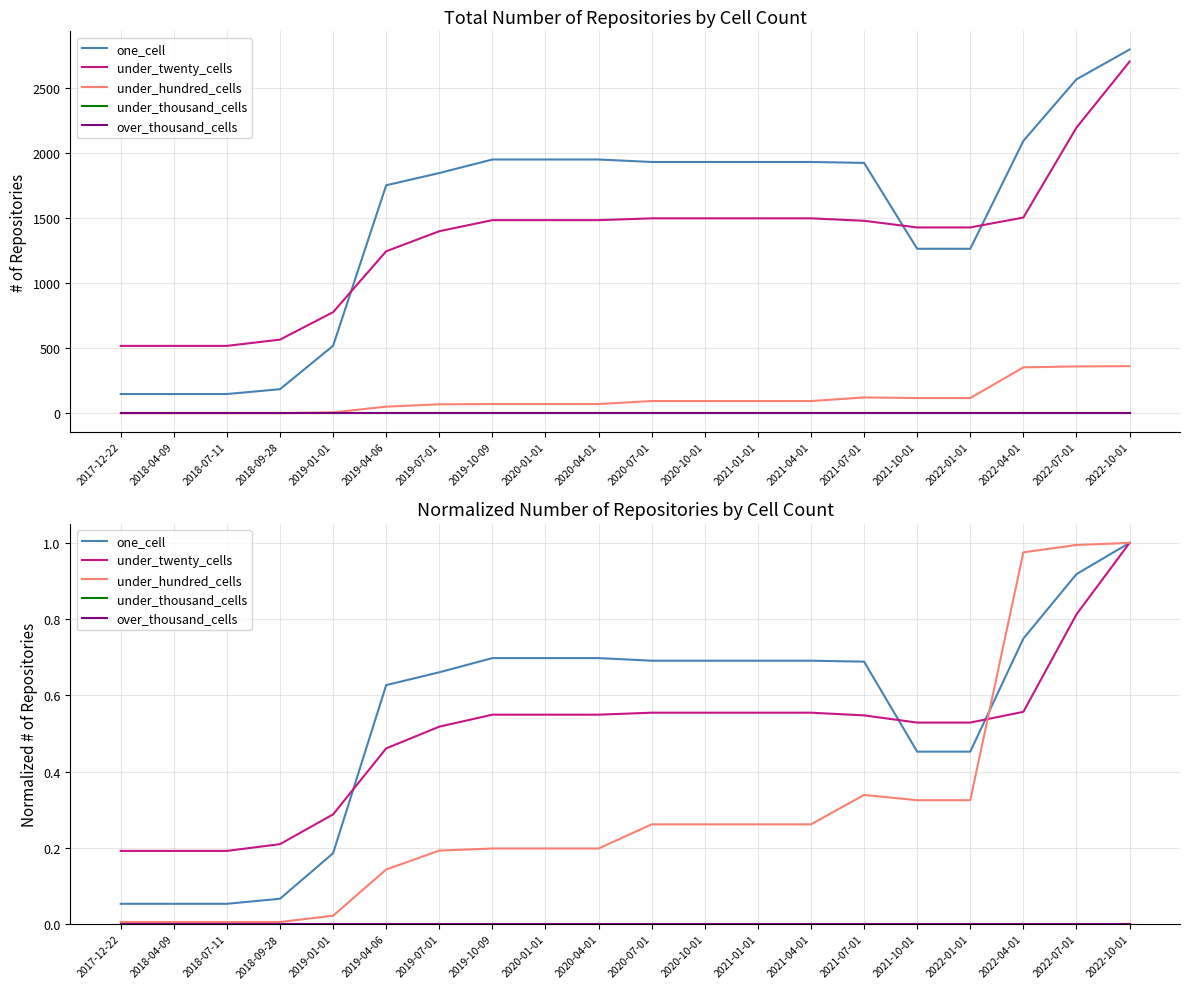

Reading left to right, what are all the values shown in this chart?

one_cell: 2017-12-22=0.1	2018-04-09=0.1	2018-07-11=0.1	2018-09-28=0.1	2019-01-01=0.2	2019-04-06=0.6	2019-07-01=0.7	2019-10-09=0.7	2020-01-01=0.7	2020-04-01=0.7	2020-07-01=0.7	2020-10-01=0.7	2021-01-01=0.7	2021-04-01=0.7	2021-07-01=0.7	2021-10-01=0.5	2022-01-01=0.5	2022-04-01=0.7	2022-07-01=0.9	2022-10-01=1.0
under_twenty_cells: 2017-12-22=0.2	2018-04-09=0.2	2018-07-11=0.2	2018-09-28=0.2	2019-01-01=0.3	2019-04-06=0.5	2019-07-01=0.5	2019-10-09=0.5	2020-01-01=0.5	2020-04-01=0.5	2020-07-01=0.6	2020-10-01=0.6	2021-01-01=0.6	2021-04-01=0.6	2021-07-01=0.5	2021-10-01=0.5	2022-01-01=0.5	2022-04-01=0.6	2022-07-01=0.8	2022-10-01=1.0
under_hundred_cells: 2017-12-22=0.0	2018-04-09=0.0	2018-07-11=0.0	2018-09-28=0.0	2019-01-01=0.0	2019-04-06=0.1	2019-07-01=0.2	2019-10-09=0.2	2020-01-01=0.2	2020-04-01=0.2	2020-07-01=0.3	2020-10-01=0.3	2021-01-01=0.3	2021-04-01=0.3	2021-07-01=0.3	2021-10-01=0.3	2022-01-01=0.3	2022-04-01=1.0	2022-07-01=1.0	2022-10-01=1.0
under_thousand_cells: 2017-12-22=0.0	2018-04-09=0.0	2018-07-11=0.0	2018-09-28=0.0	2019-01-01=0.0	2019-04-06=0.0	2019-07-01=0.0	2019-10-09=0.0	2020-01-01=0.0	2020-04-01=0.0	2020-07-01=0.0	2020-10-01=0.0	2021-01-01=0.0	2021-04-01=0.0	2021-07-01=0.0	2021-10-01=0.0	2022-01-01=0.0	2022-04-01=0.0	2022-07-01=0.0	2022-10-01=0.0
over_thousand_cells: 2017-12-22=0.0	2018-04-09=0.0	2018-07-11=0.0	2018-09-28=0.0	2019-01-01=0.0	2019-04-06=0.0	2019-07-01=0.0	2019-10-09=0.0	2020-01-01=0.0	2020-04-01=0.0	2020-07-01=0.0	2020-10-01=0.0	2021-01-01=0.0	2021-04-01=0.0	2021-07-01=0.0	2021-10-01=0.0	2022-01-01=0.0	2022-04-01=0.0	2022-07-01=0.0	2022-10-01=0.0